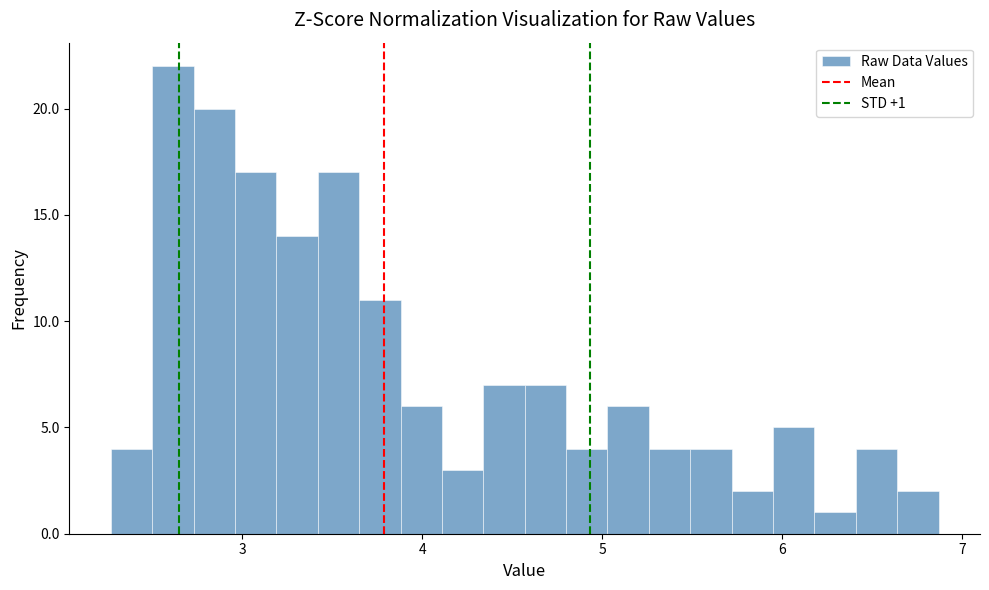

Around what value on the x-axis is the tallest bar? Give the approximate position of its centre, as read against the axis.

2.6